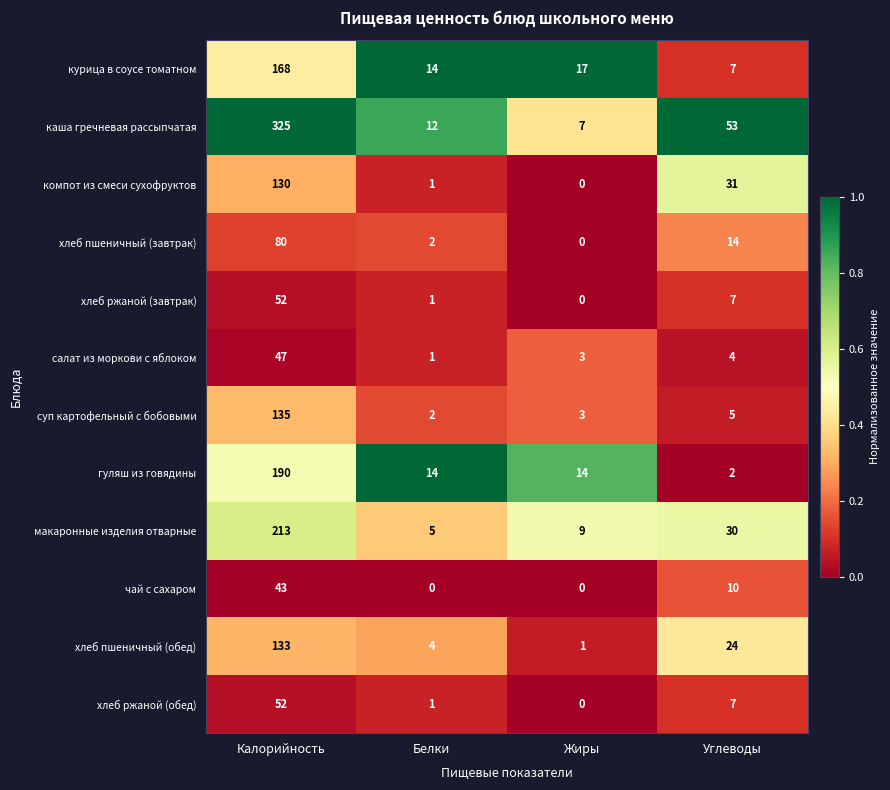

Count the number of data series in this chart.

12